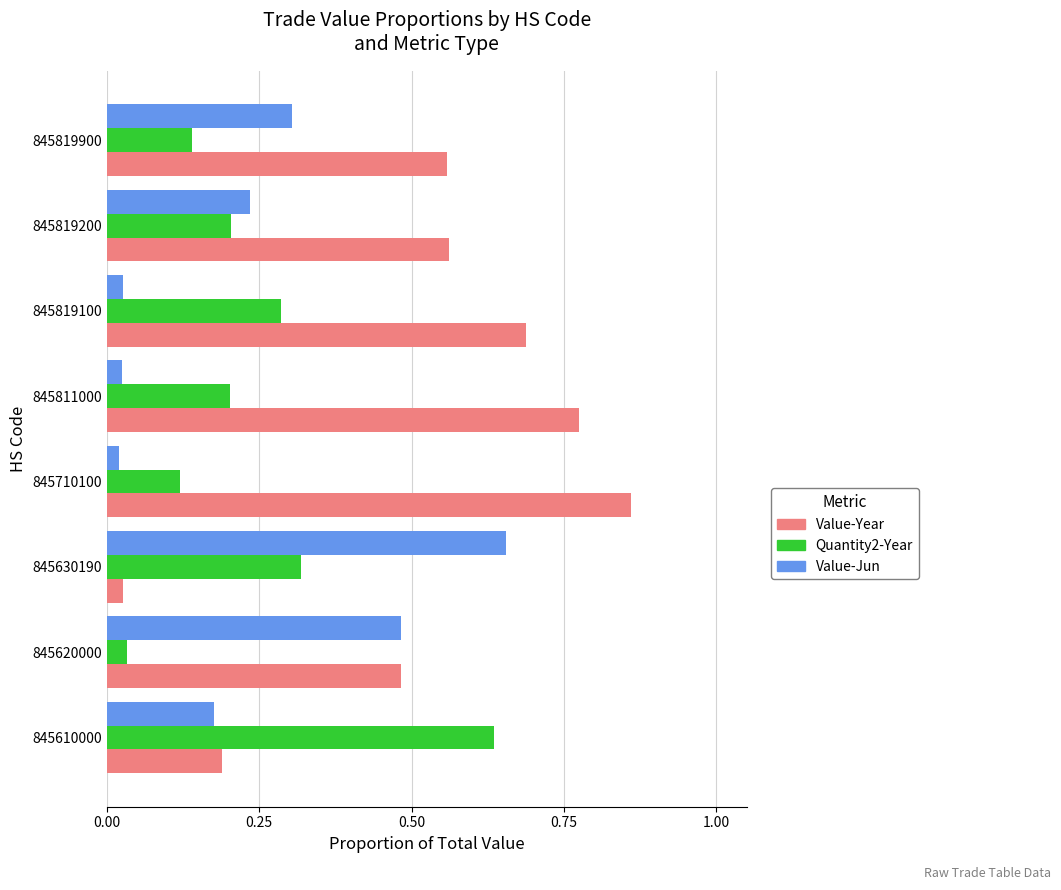

Which series has the largest range (max minus min)?

Value-Year